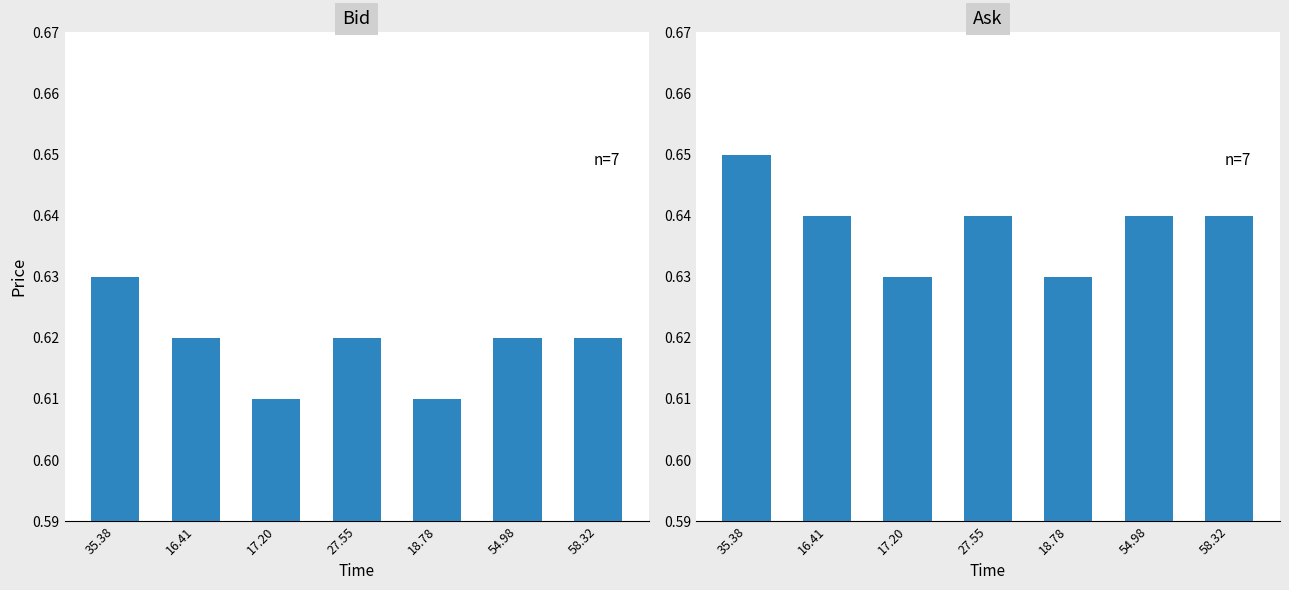

Reading left to right, extract all data points from this chart.

Bid: 0.6	0.6	0.6	0.6	0.6	0.6	0.6
Ask: 0.7	0.6	0.6	0.6	0.6	0.6	0.6